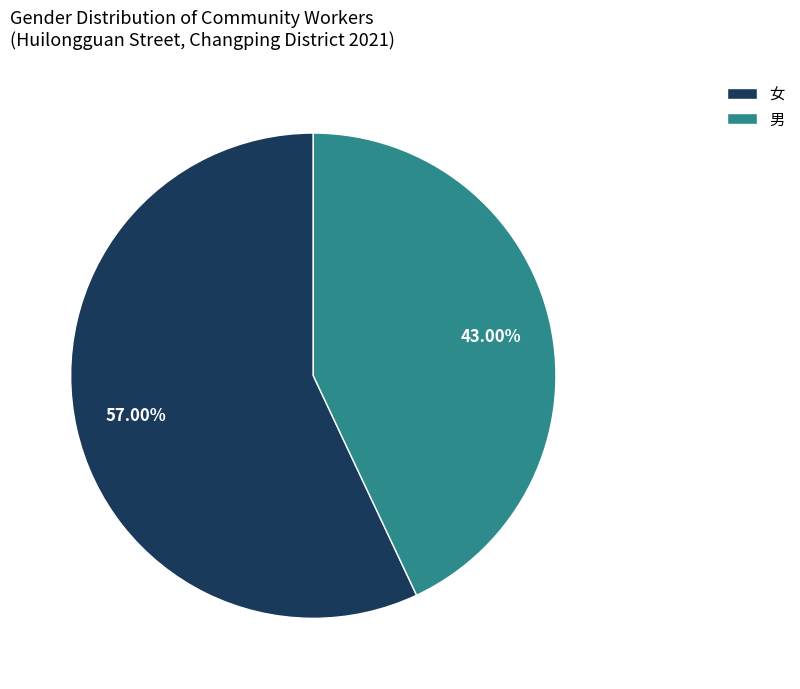

True or false: 男 accounts for 56% of the total.

False